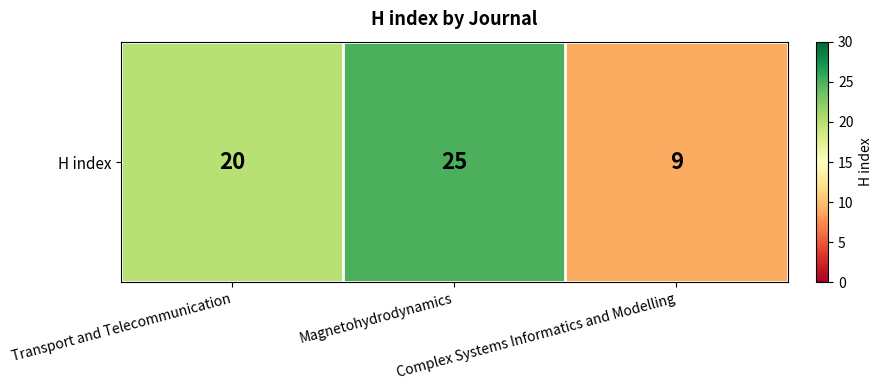

How many values are below 20?

1